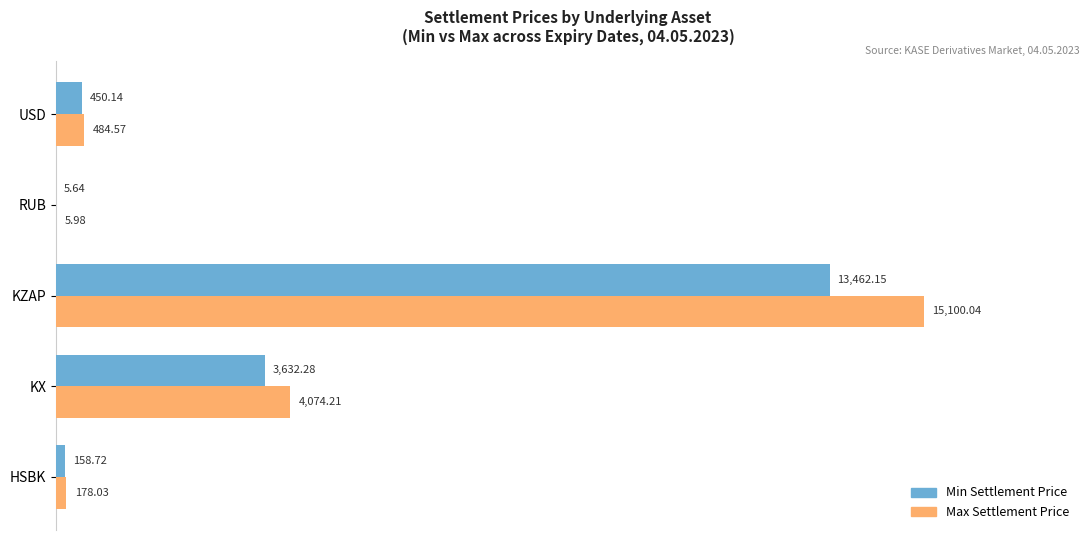

Which series has the largest total across all categories?

Max Settlement Price